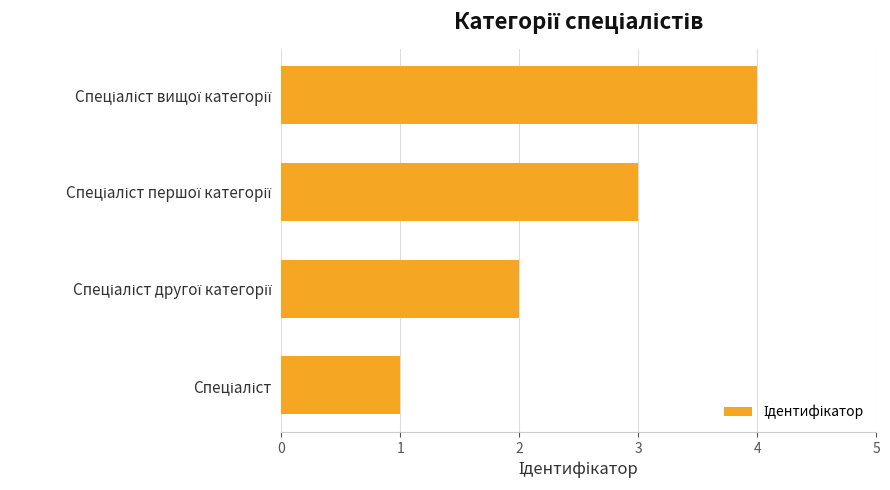

What is the sum of all values?

10